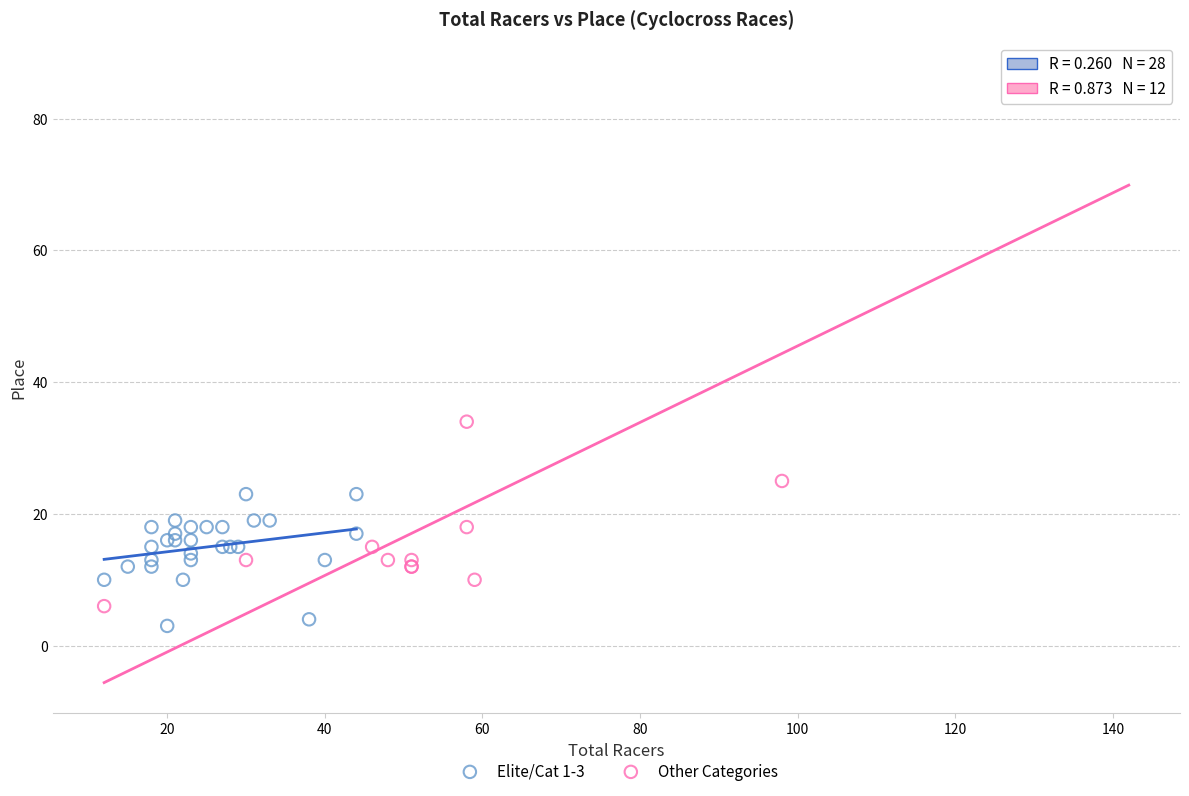

Which series reaches the maximum Y coordinate?

Other Categories